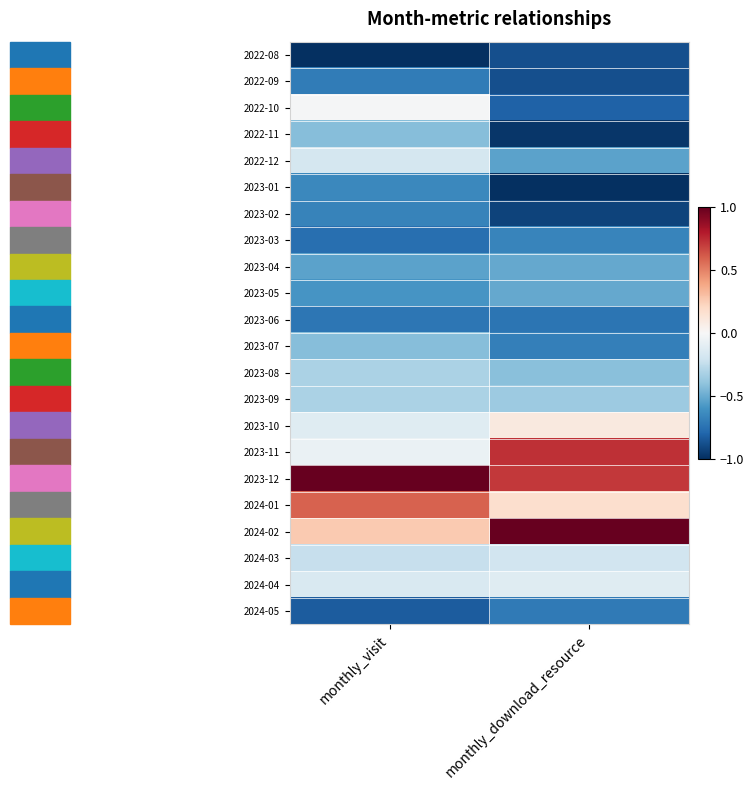

Reading left to right, transcribe all the data shown in this chart.

2022-08: monthly_visit=-1.0	monthly_download_resource=-0.9
2022-09: monthly_visit=-0.7	monthly_download_resource=-0.9
2022-10: monthly_visit=-0.0	monthly_download_resource=-0.8
2022-11: monthly_visit=-0.4	monthly_download_resource=-1.0
2022-12: monthly_visit=-0.2	monthly_download_resource=-0.5
2023-01: monthly_visit=-0.6	monthly_download_resource=-1.0
2023-02: monthly_visit=-0.7	monthly_download_resource=-0.9
2023-03: monthly_visit=-0.8	monthly_download_resource=-0.7
2023-04: monthly_visit=-0.5	monthly_download_resource=-0.5
2023-05: monthly_visit=-0.6	monthly_download_resource=-0.5
2023-06: monthly_visit=-0.7	monthly_download_resource=-0.7
2023-07: monthly_visit=-0.4	monthly_download_resource=-0.7
2023-08: monthly_visit=-0.3	monthly_download_resource=-0.4
2023-09: monthly_visit=-0.3	monthly_download_resource=-0.4
2023-10: monthly_visit=-0.1	monthly_download_resource=0.1
2023-11: monthly_visit=-0.1	monthly_download_resource=0.7
2023-12: monthly_visit=1.0	monthly_download_resource=0.7
2024-01: monthly_visit=0.6	monthly_download_resource=0.2
2024-02: monthly_visit=0.3	monthly_download_resource=1.0
2024-03: monthly_visit=-0.2	monthly_download_resource=-0.2
2024-04: monthly_visit=-0.2	monthly_download_resource=-0.1
2024-05: monthly_visit=-0.8	monthly_download_resource=-0.7